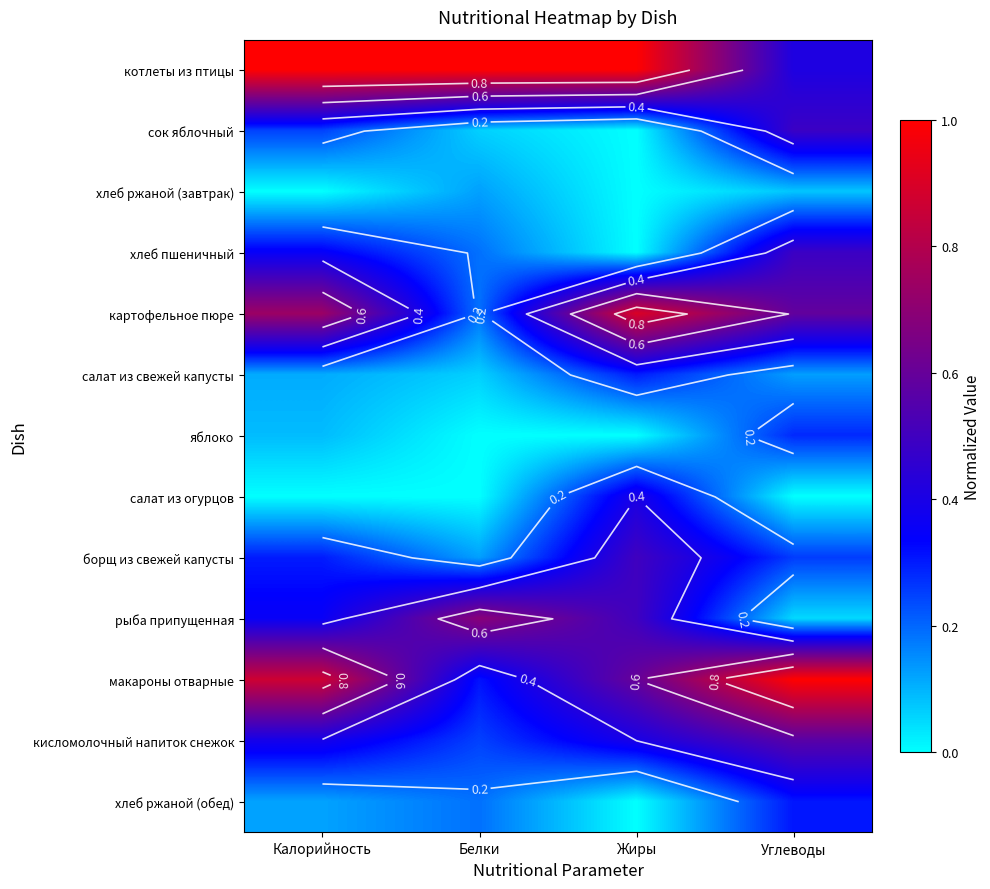

Between Калорийность and Жиры, which is larger?

Калорийность